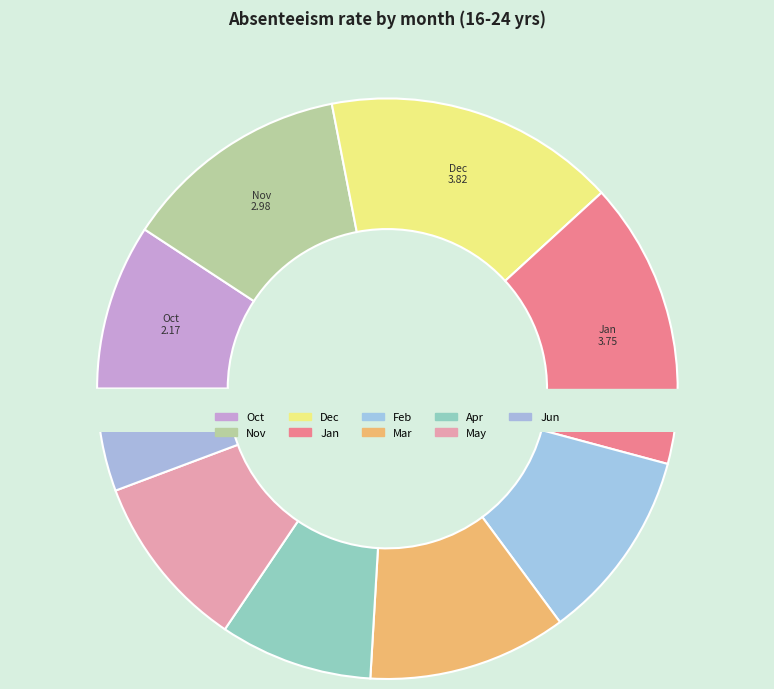

Rank the categories by value from lowest to highest.

Jun, Apr, Oct, May, Feb, Mar, Nov, Jan, Dec